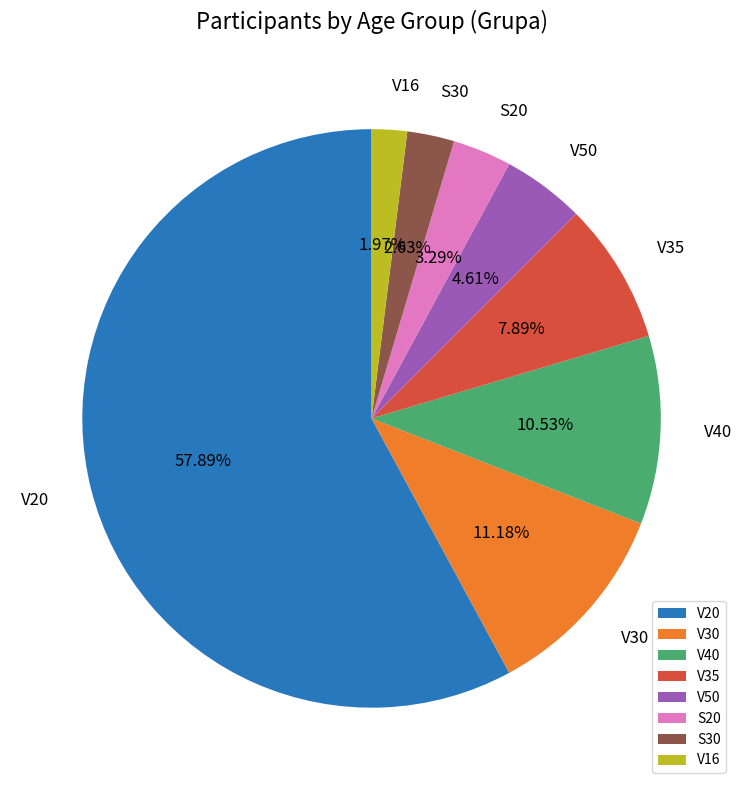

To the nearest percent, what is the combined percentage of V20 and V40?

68%